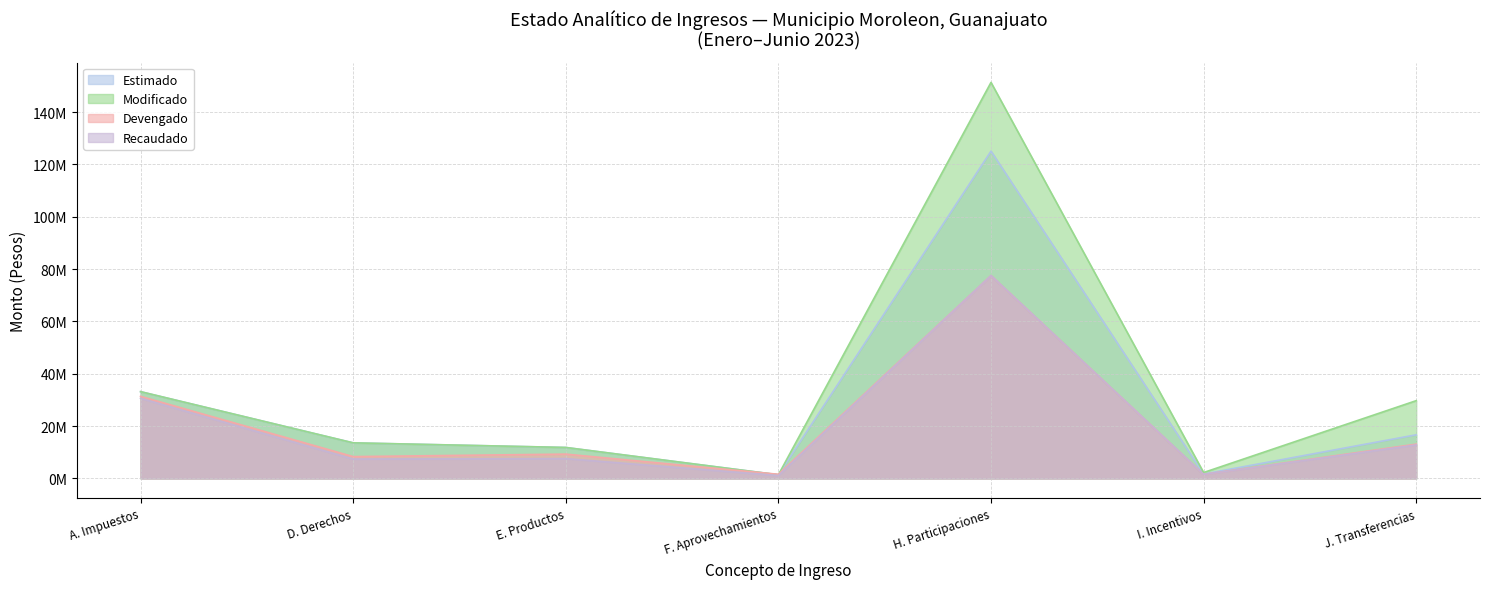

Which category has the highest value across all series?

H. Participaciones